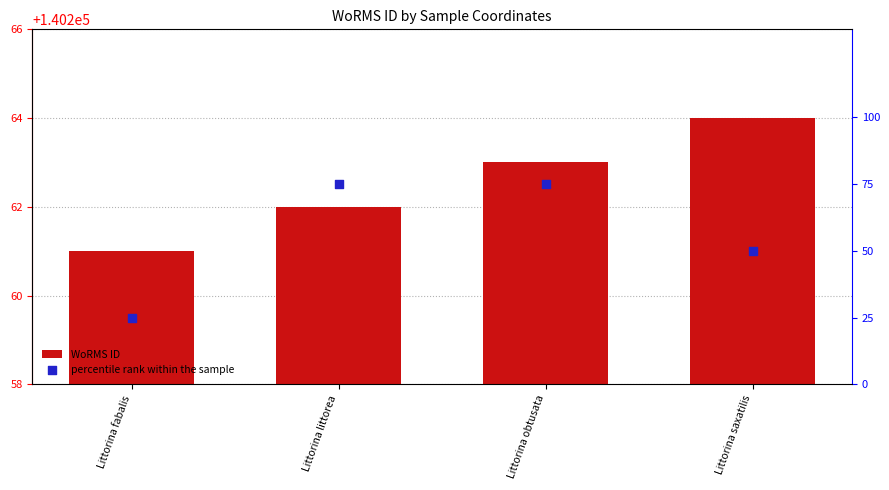

Which series has the largest total across all categories?

WoRMS ID